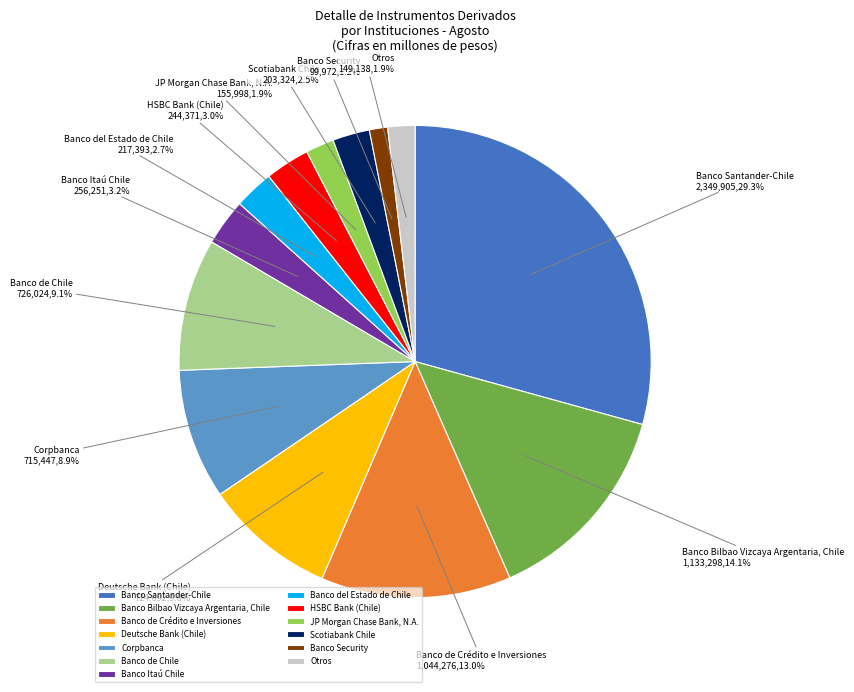

The Corpbanca slice represents 9% of the pie. True or false?

True